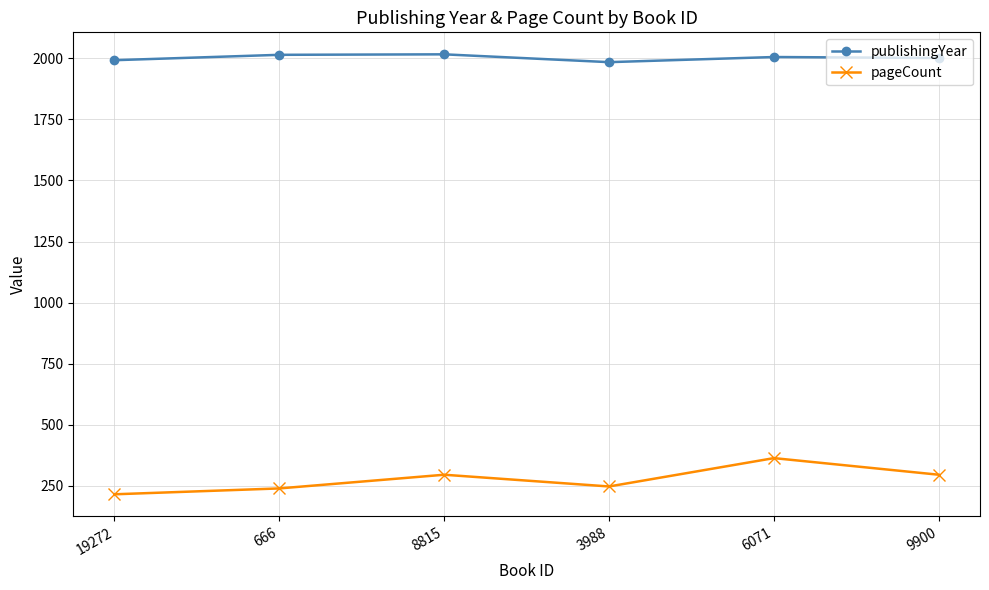

What is the average value of the pageCount series?

277